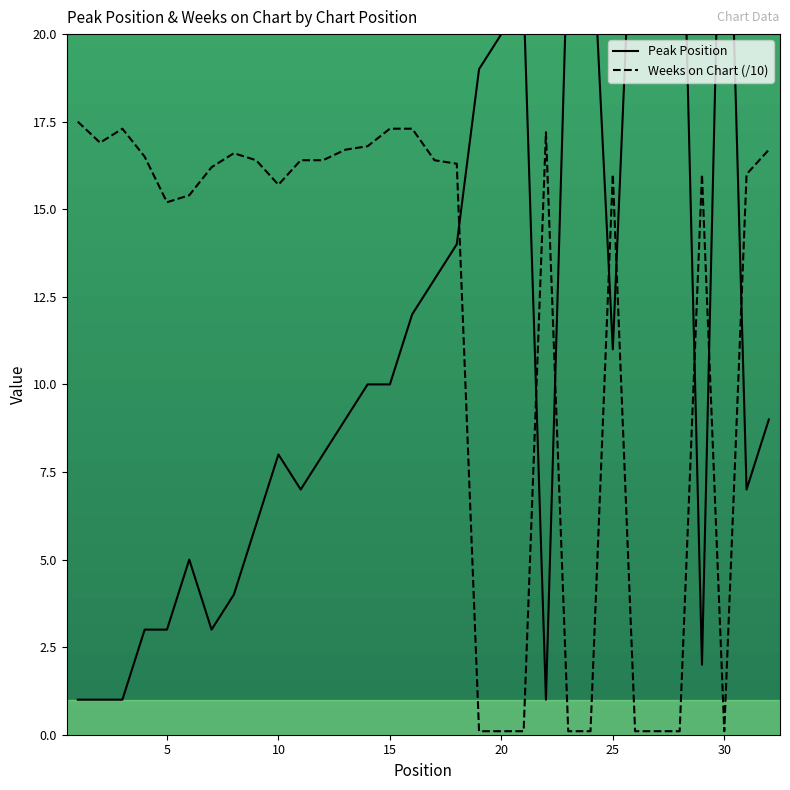

At which category is the sum across all series the highest?

18